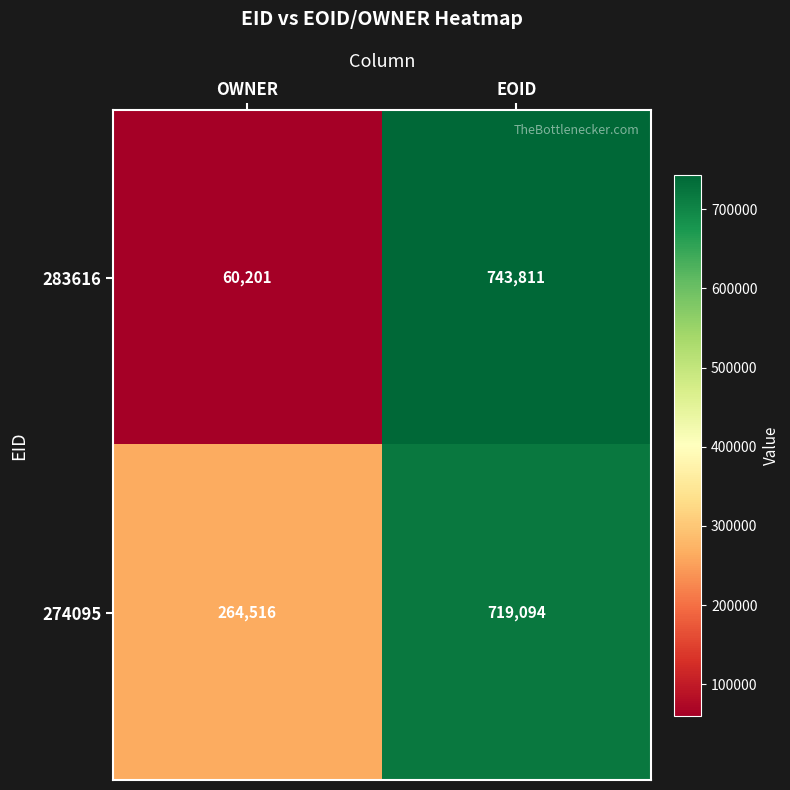

What is the sum of all 274095 values?

983610